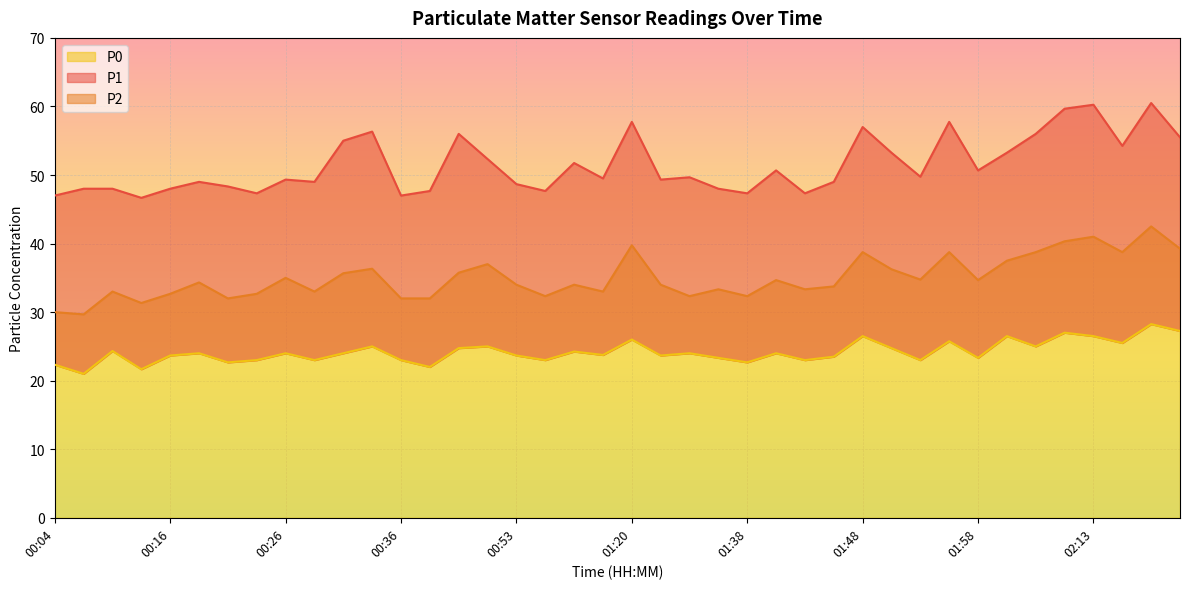

Where does the P2 series first go above 34?

00:19